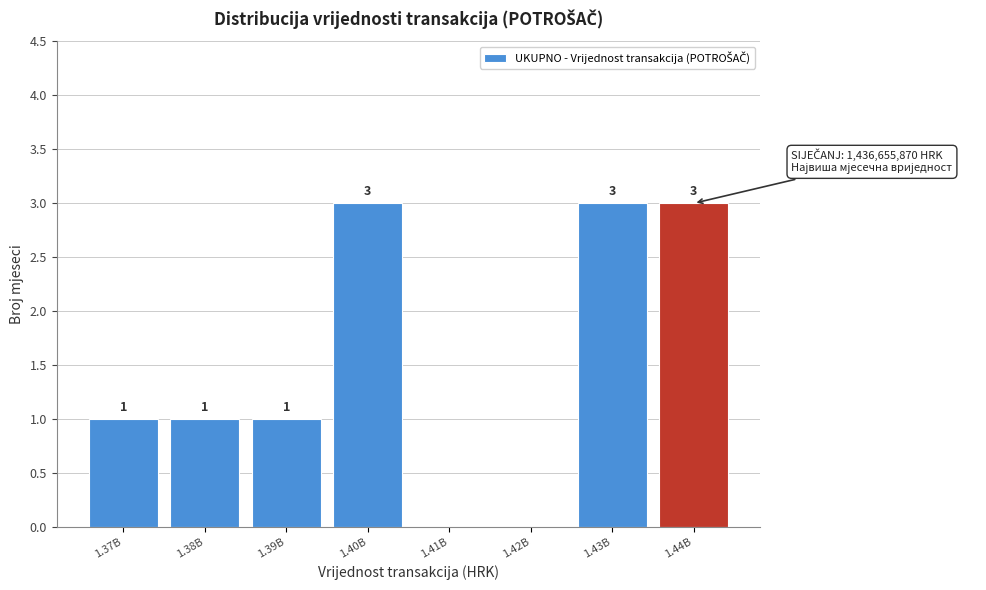

Reading left to right, list all the values displayed in this chart.

1.37B=1	1.38B=1	1.39B=1	1.40B=3	1.41B=0	1.42B=0	1.43B=3	1.44B=3